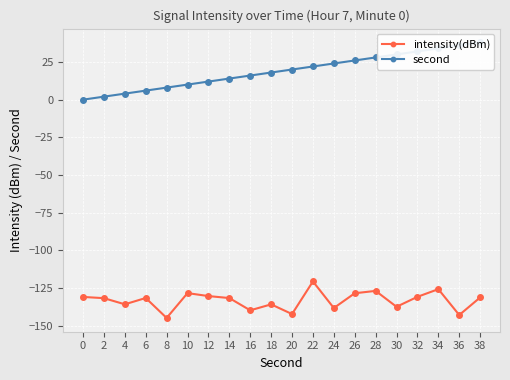

True or false: intensity(dBm) and second intersect in this chart.

False